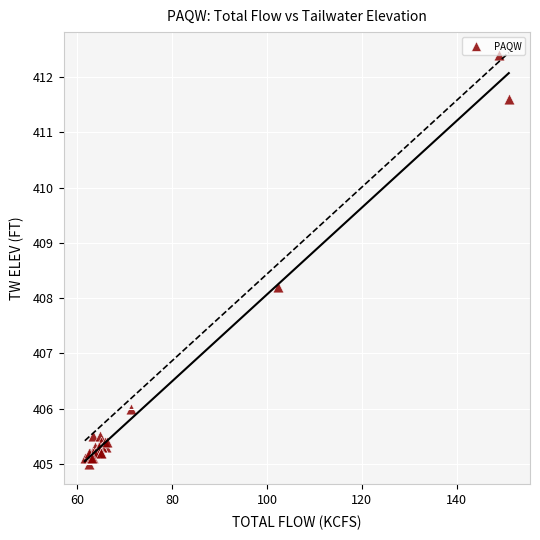

What Y value in the scatter plot is closest to 408?

408.2